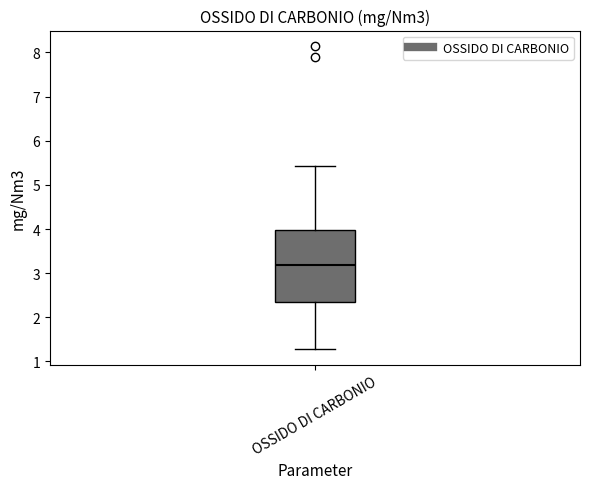

Read this box plot against the y-axis: the position of the median line, the range covered by the box, and the ends of both whiskers. The values are not printed on the chart, so give them approximately, as read against the axis.

median 3.2, box 2.3 to 4.0, whiskers 1.3 to 5.4